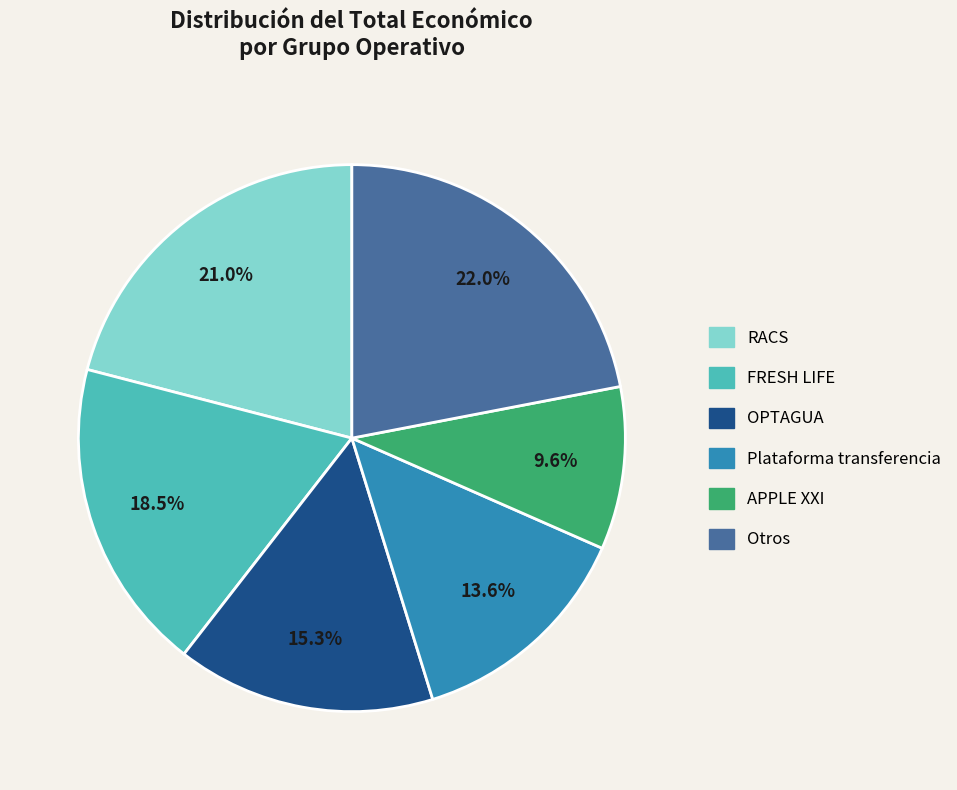

Is there a majority slice in this chart?

No